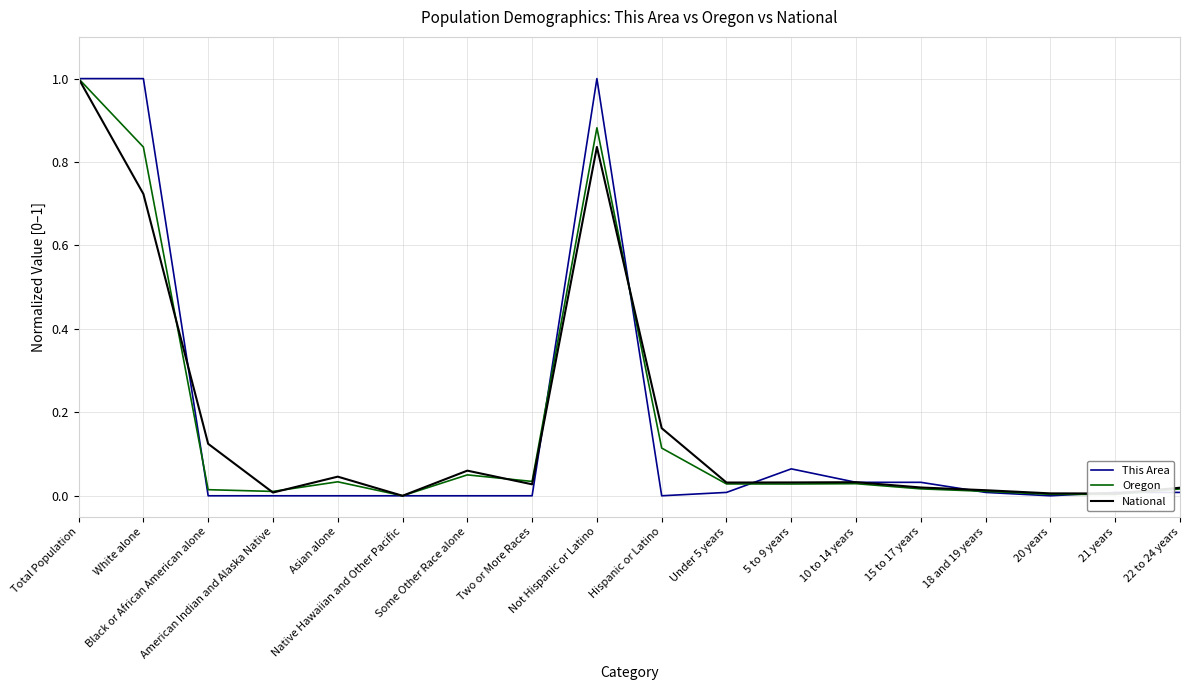

Does the chart have visible grid lines?

Yes